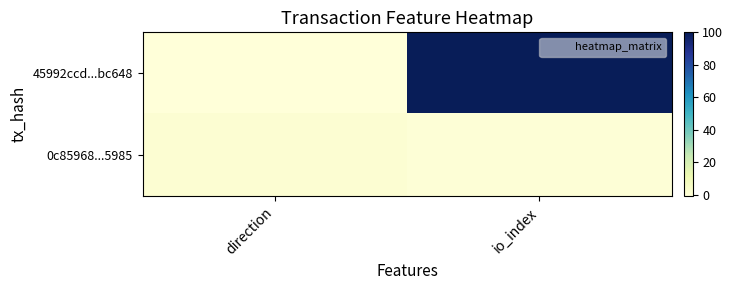

Between io_index and direction, which is larger?

io_index